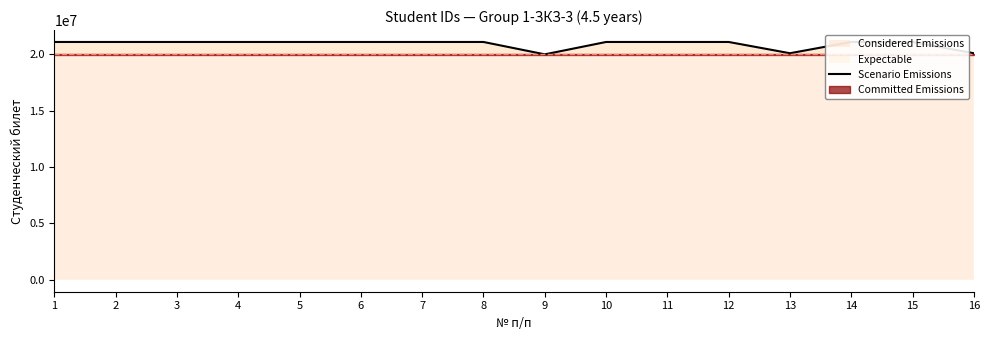

Is it true that the value at 8 is 21100218?

True